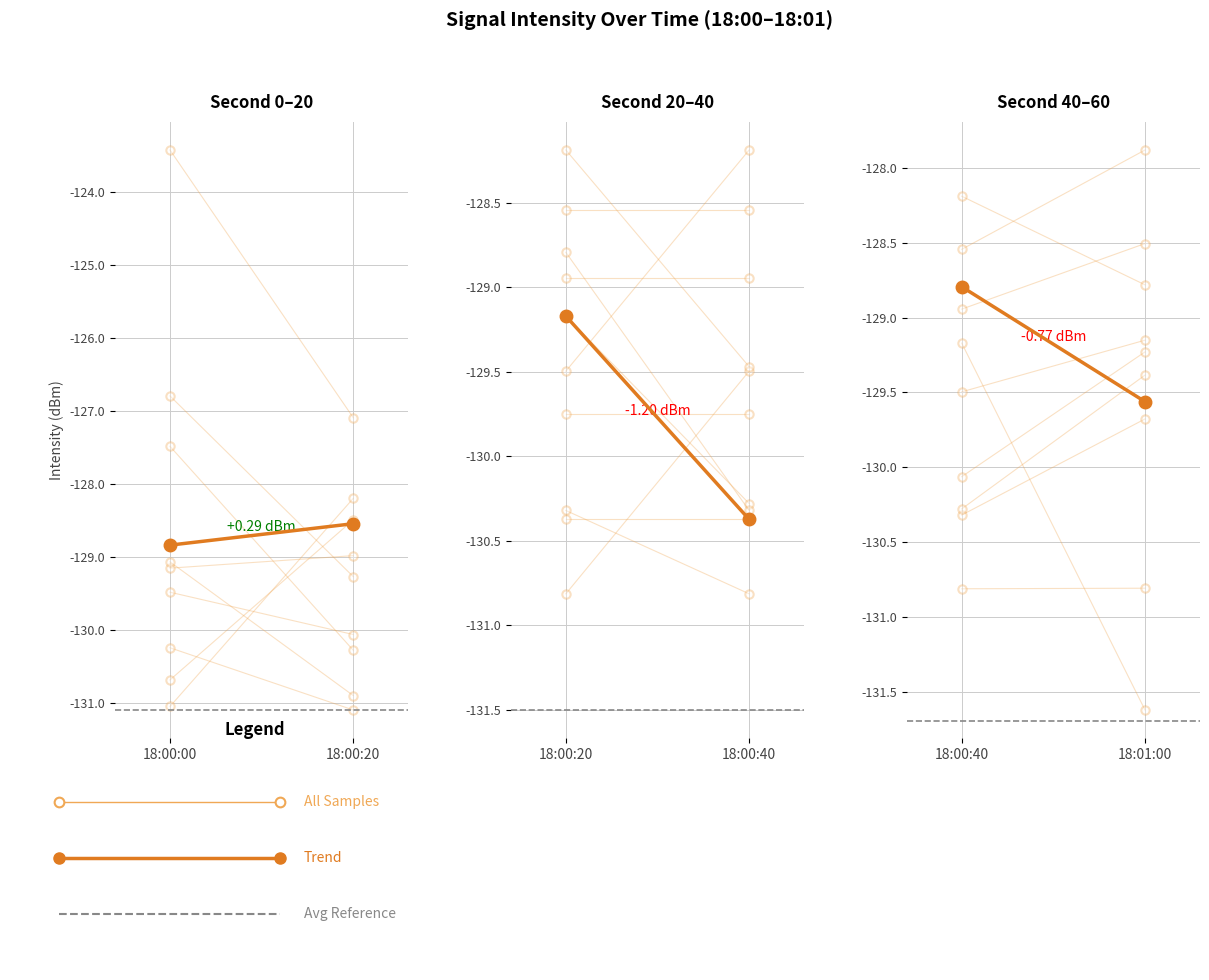

Between 18:01:00 and 18:00:40, which is larger?

18:00:40